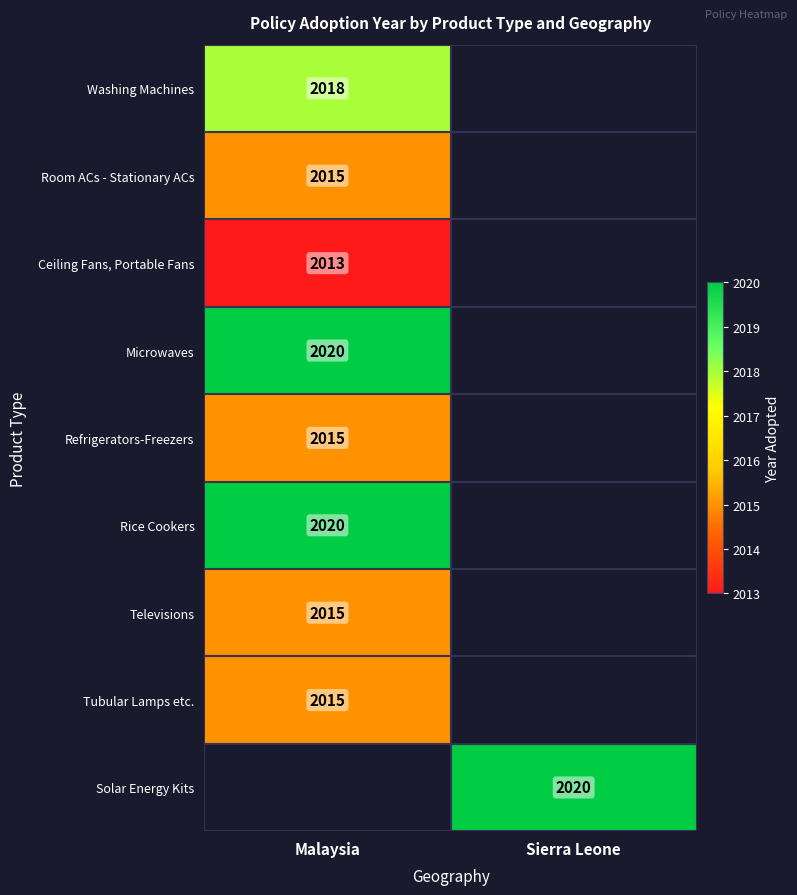

The Microwaves series shows 2020 at Malaysia. True or false?

True